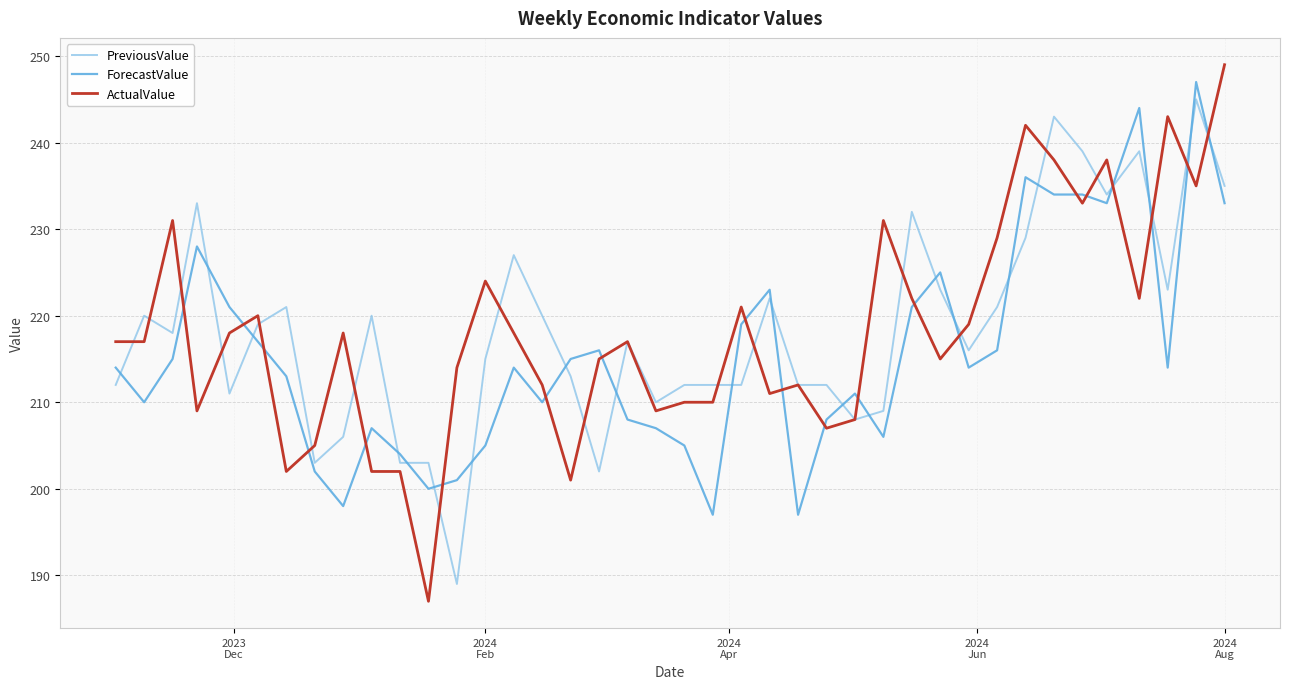

How many lines are shown in the chart?

3